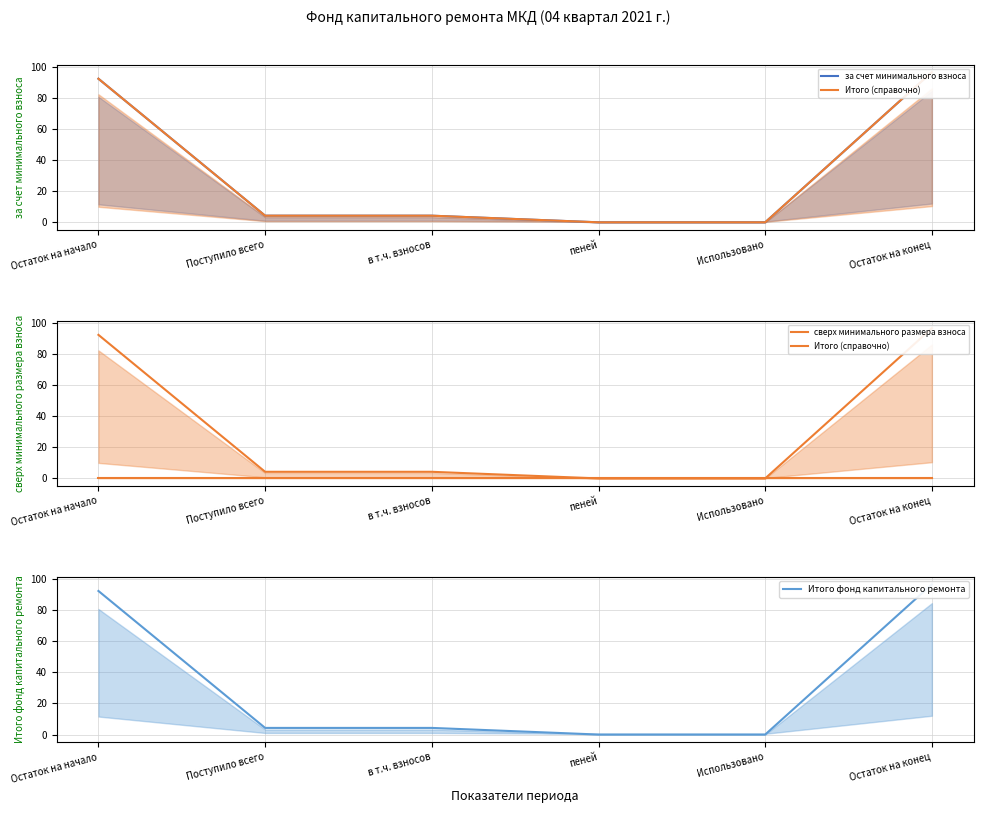

At which label does Итого фонд капитального ремонта reach its peak?

Остаток на конец